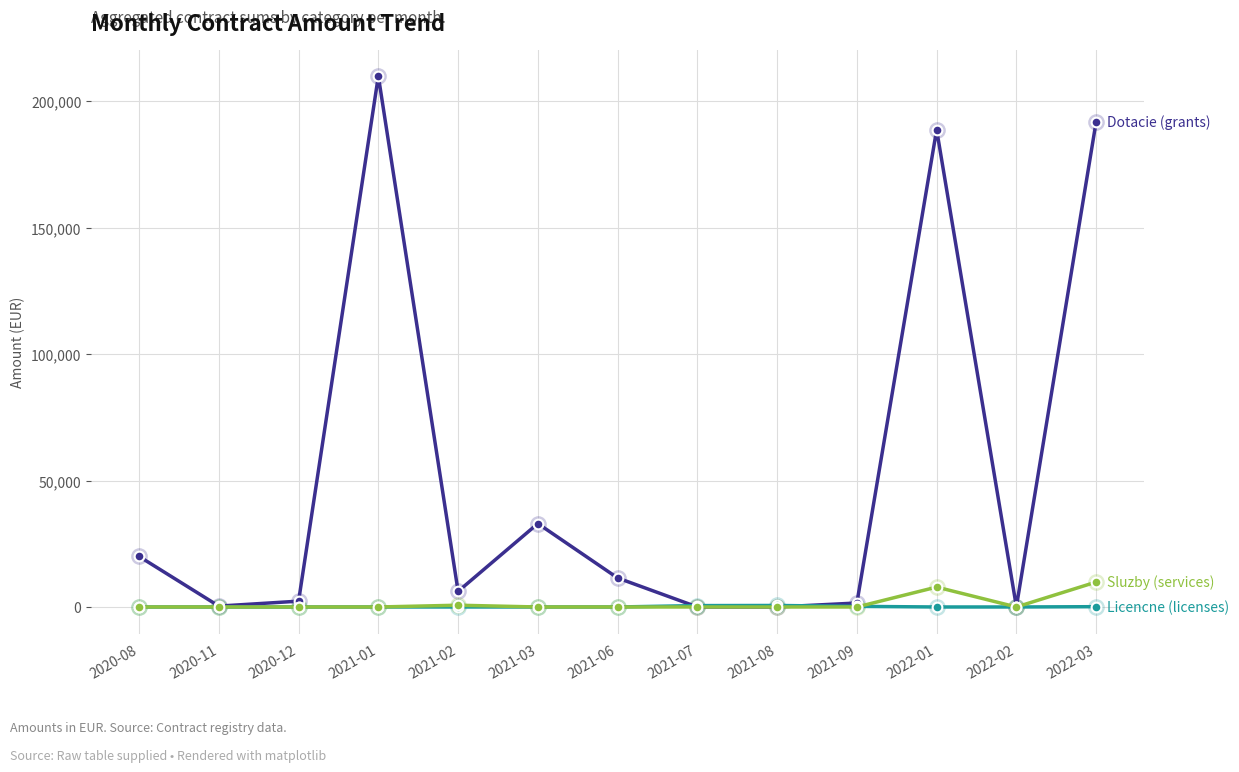

What is the label of the 4th point from the right?

2021-09